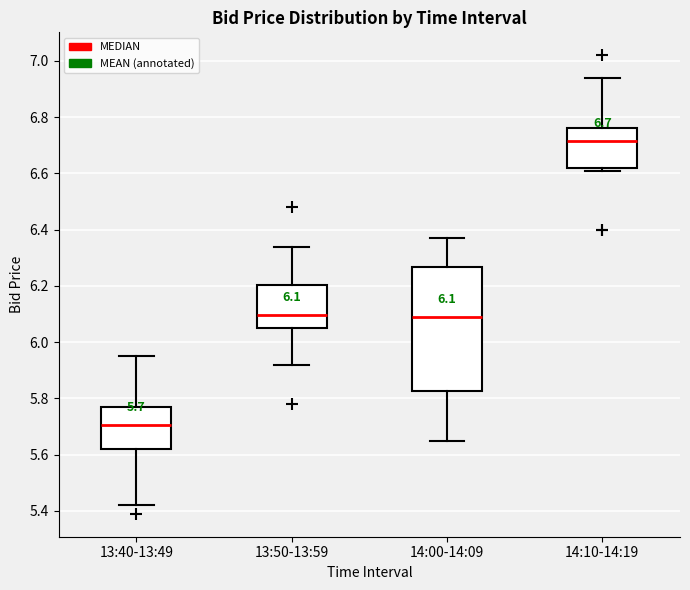

Comparing the boxes themselves (not the whiskers), which one is the tallest?

14:00-14:09